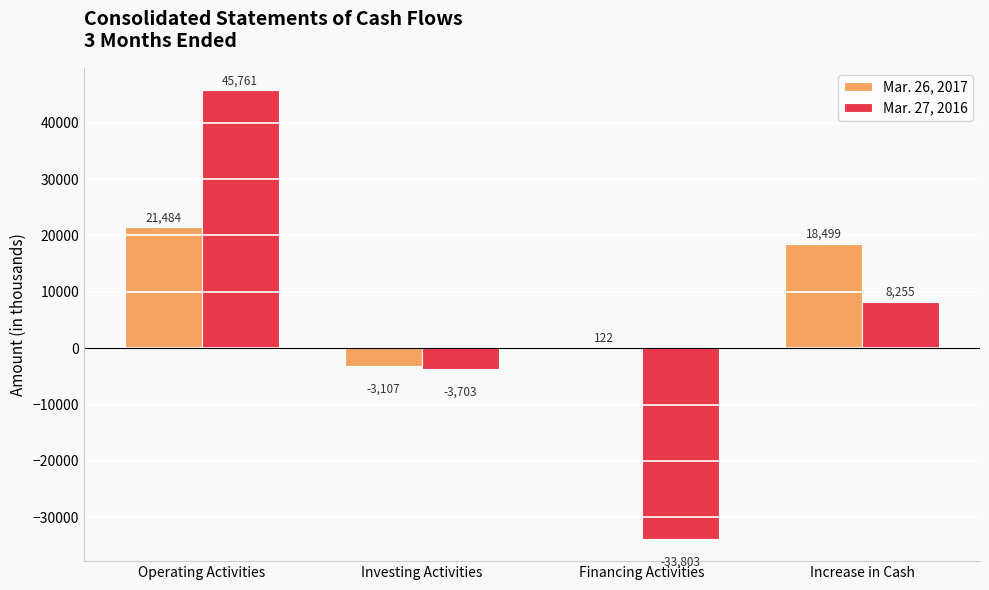

How many distinct data groups are displayed?

2